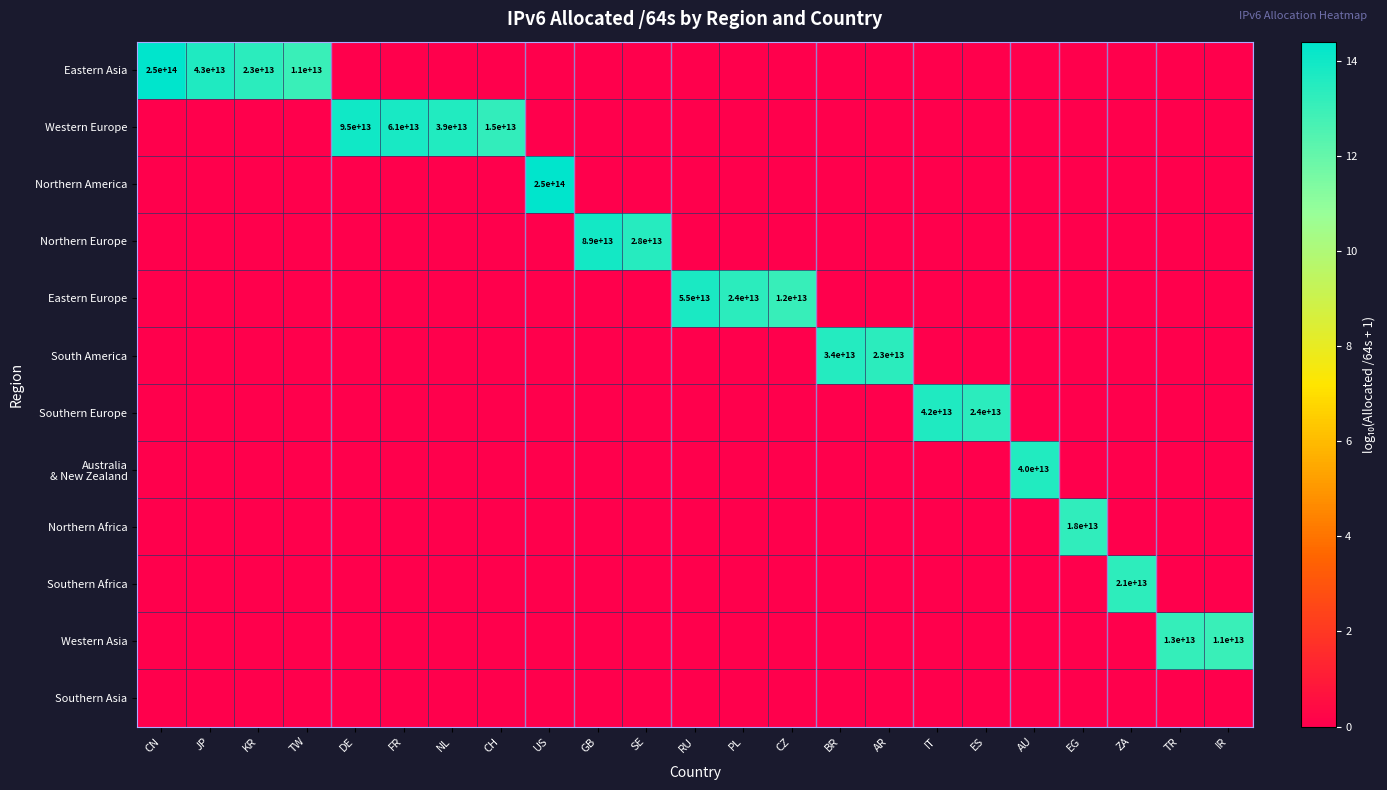

True or false: Southern Africa has a value of -6.9 at EG.

False